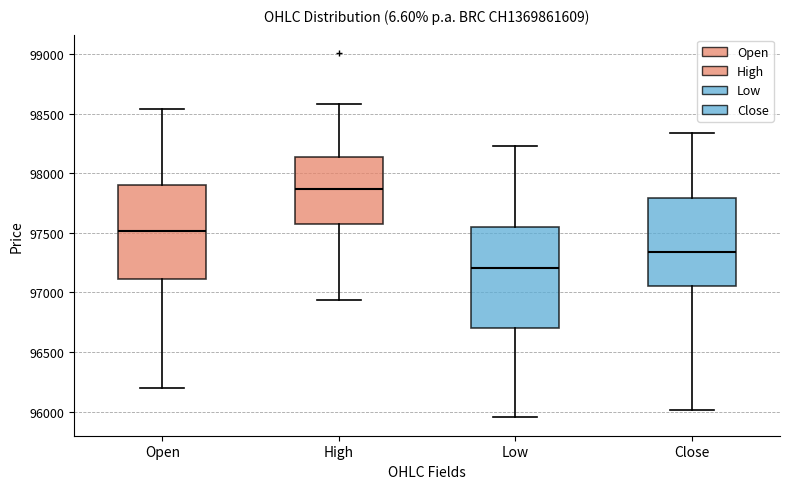

Which box is the tallest, from its lower edge to its upper edge?

Low